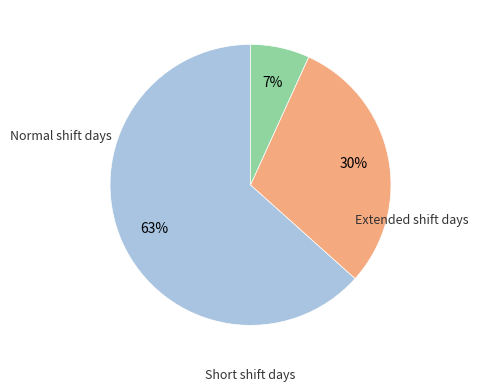

To the nearest percent, what is the average slice percentage?

33%